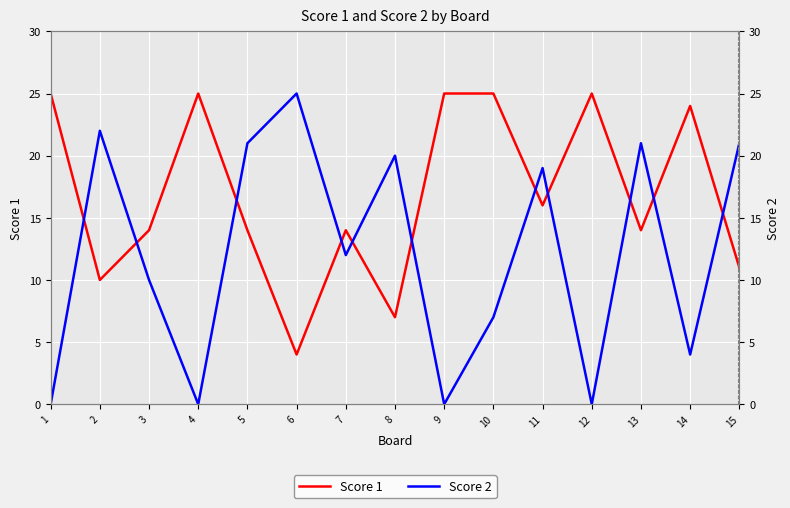

Rank the categories by Score 2 value from lowest to highest.

1, 4, 9, 12, 14, 10, 3, 7, 11, 8, 5, 13, 15, 2, 6